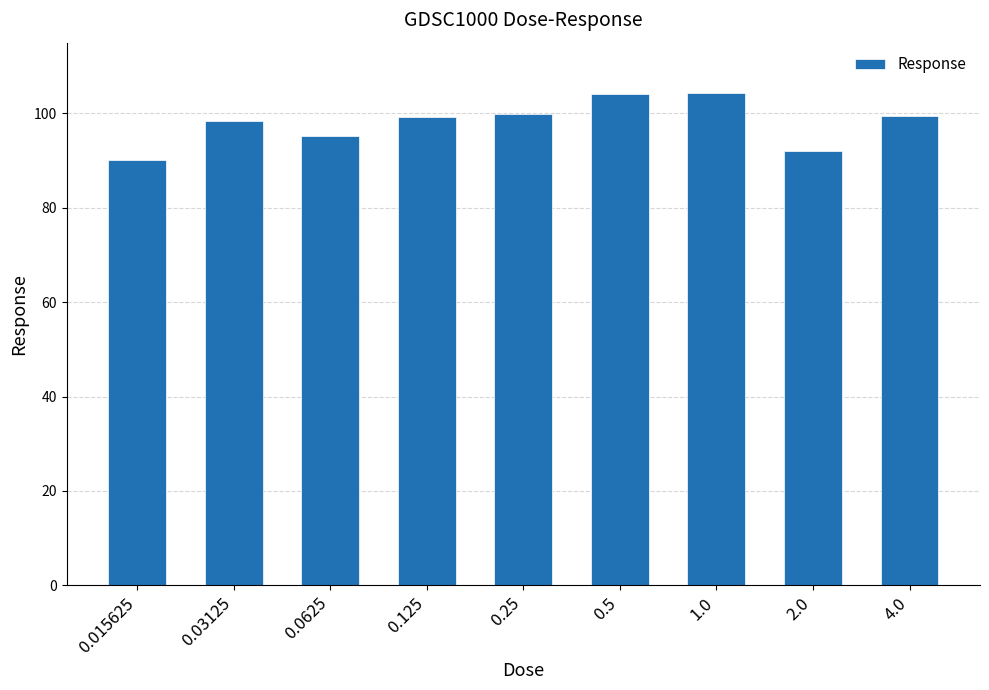

What is the smallest value displayed?

90.1